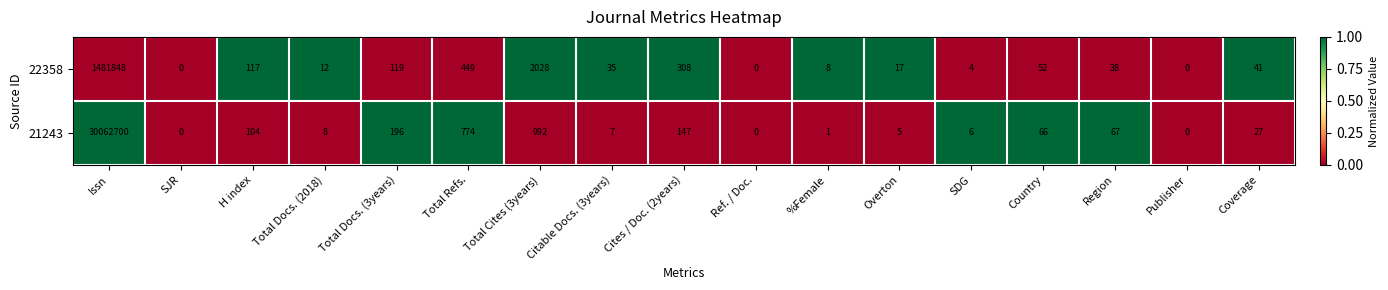

How many data points does each series have?

17